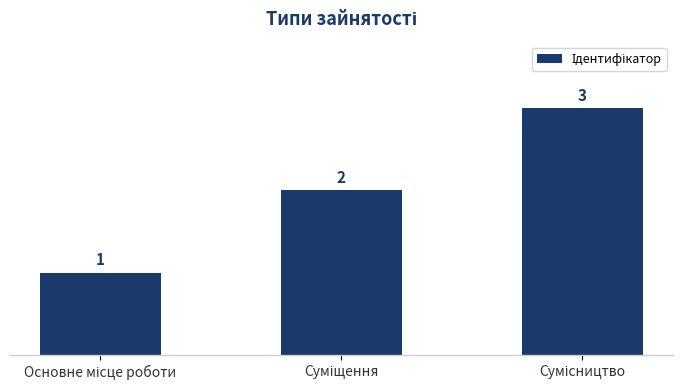

How many values are between 1 and 3?

3